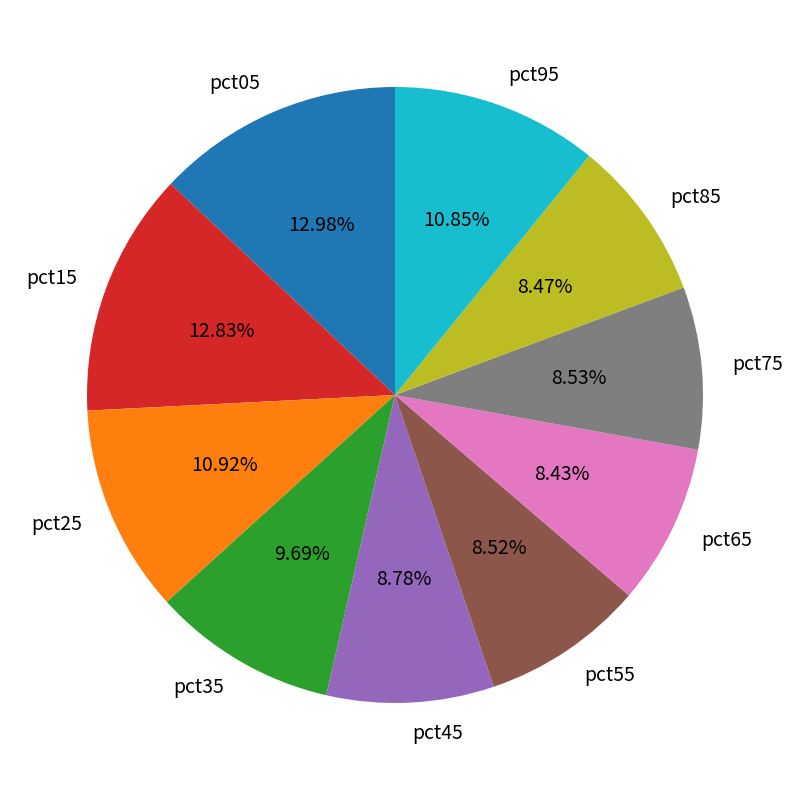

Count the number of slices in the pie.

10